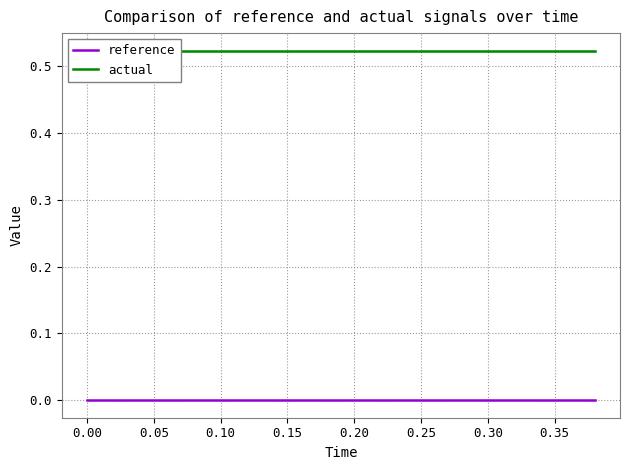

True or false: reference has more than 0 interior local peaks.

False